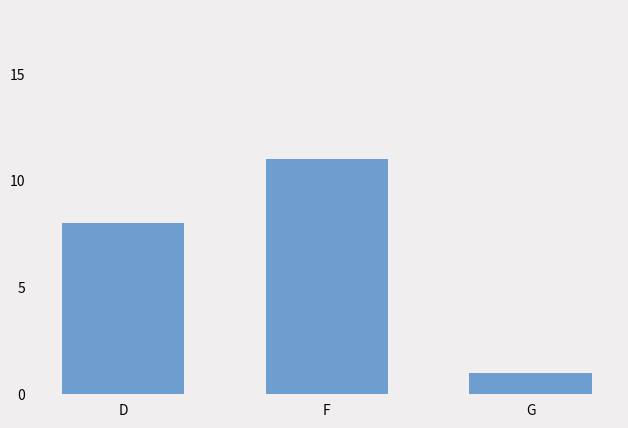

Is it true that the value at G is 0?

False